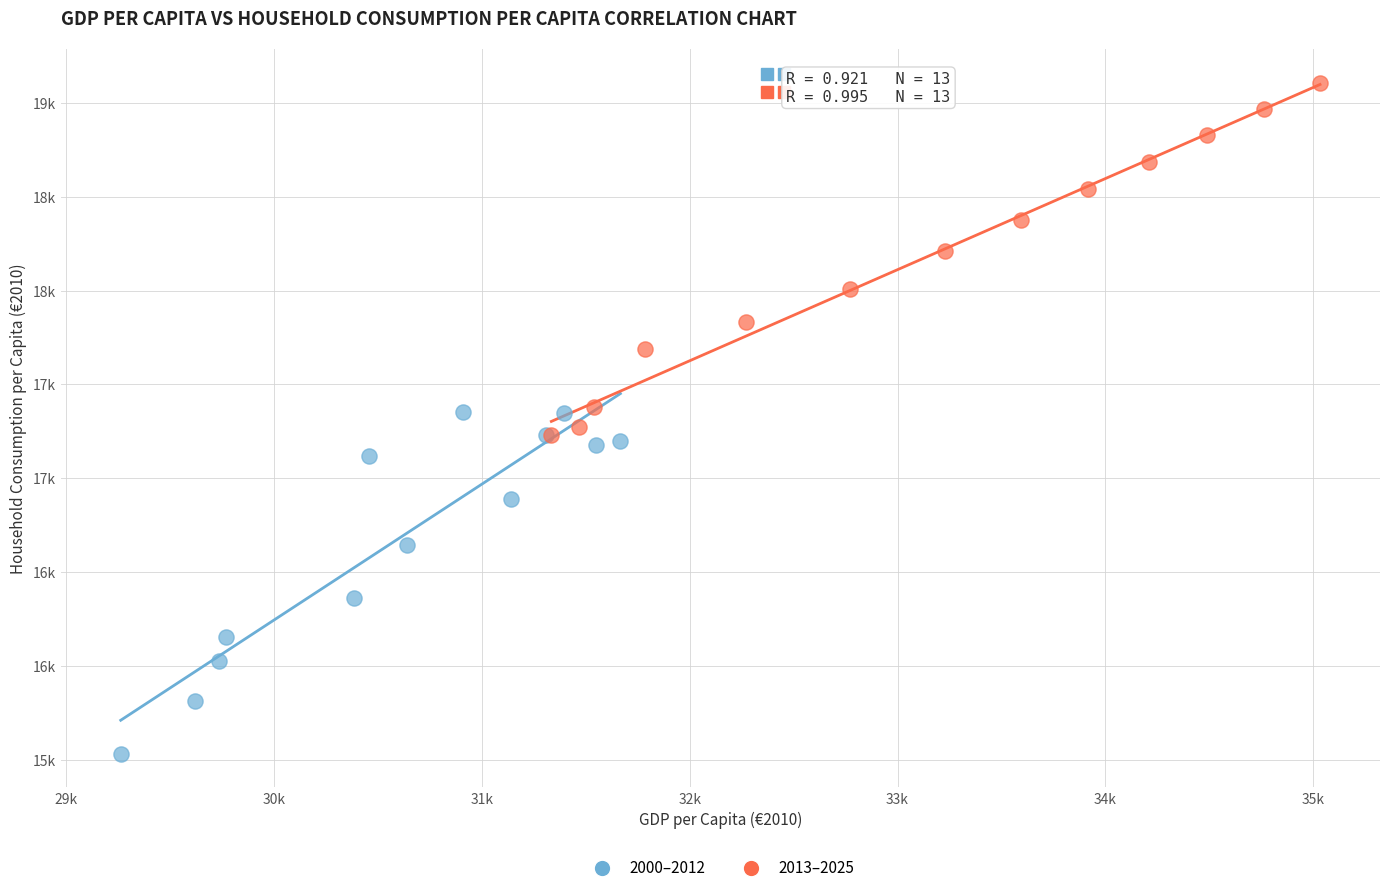

What are all the series names shown in the legend?

2000–2012, 2013–2025